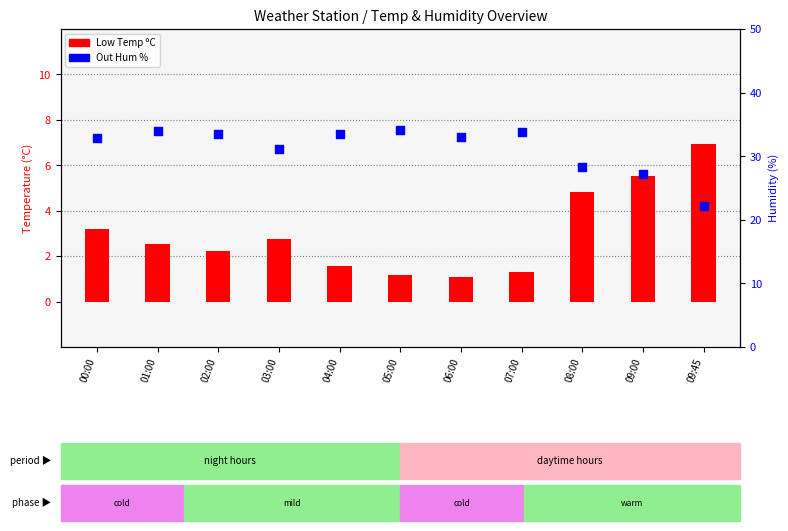

Which series contains the highest Y value?

Out Hum %